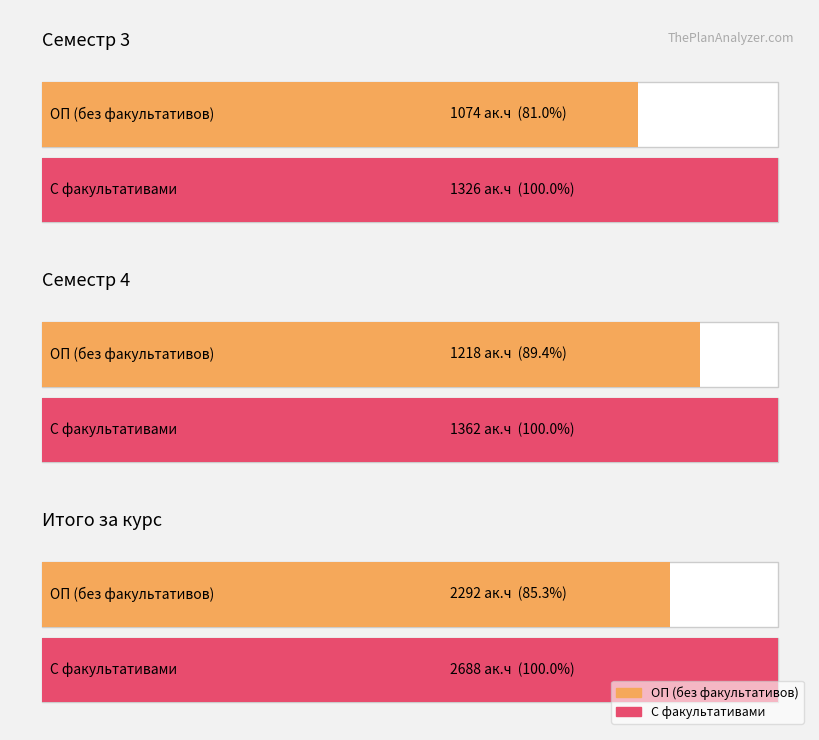

Reading left to right, transcribe all the data shown in this chart.

Семестр 3 (Всего): ИТОГО по ОП (без факультативов)=1074	ИТОГО (с факультативами)=1326
Семестр 4 (Всего): ИТОГО по ОП (без факультативов)=1218	ИТОГО (с факультативами)=1362
Итого за курс (Всего): ИТОГО по ОП (без факультативов)=2292	ИТОГО (с факультативами)=2688